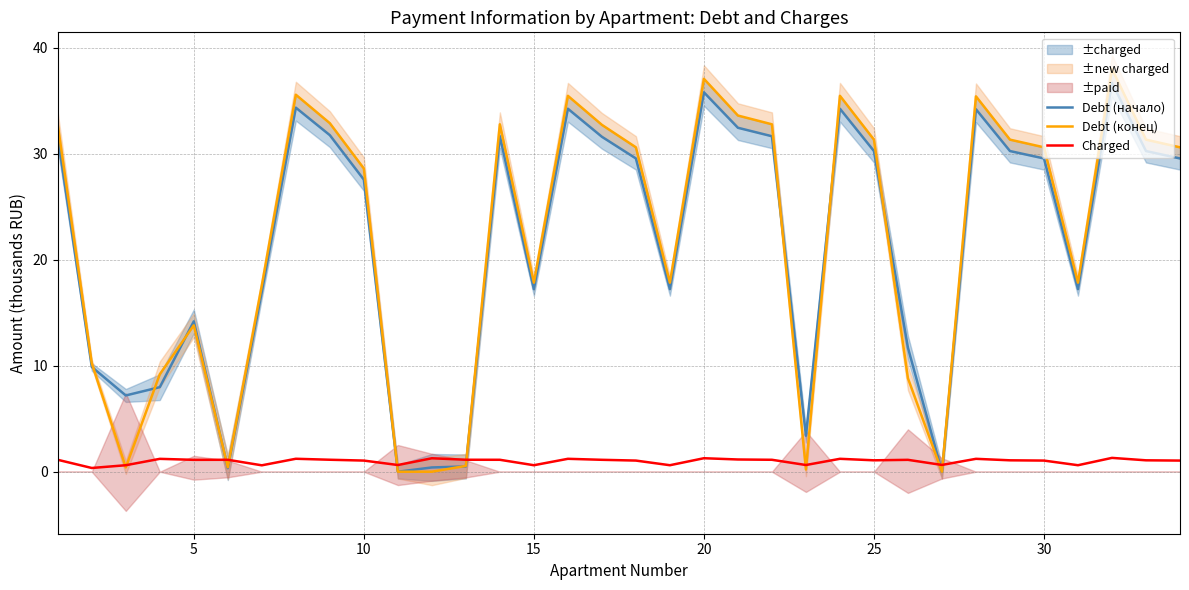

Does the chart have visible grid lines?

Yes